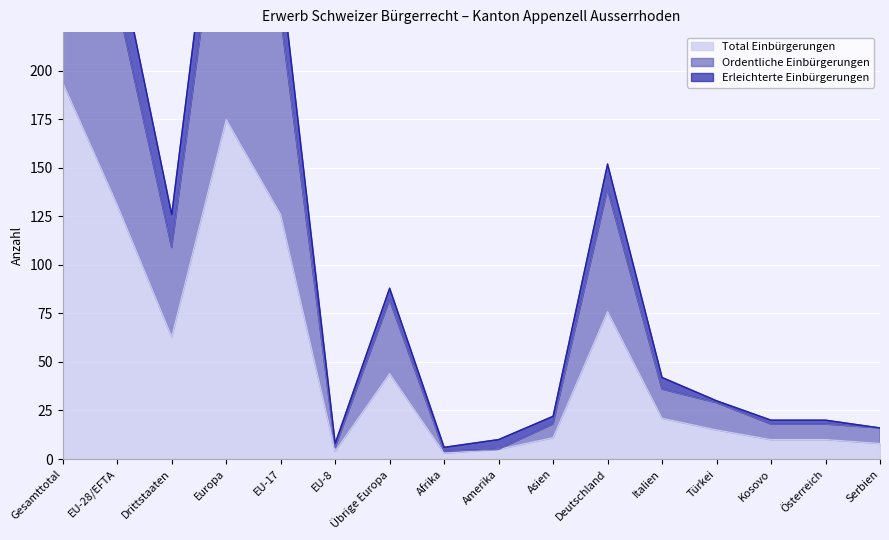

What is the difference between the second highest and minimum values in the Ordentliche Einbürgerungen series?

314